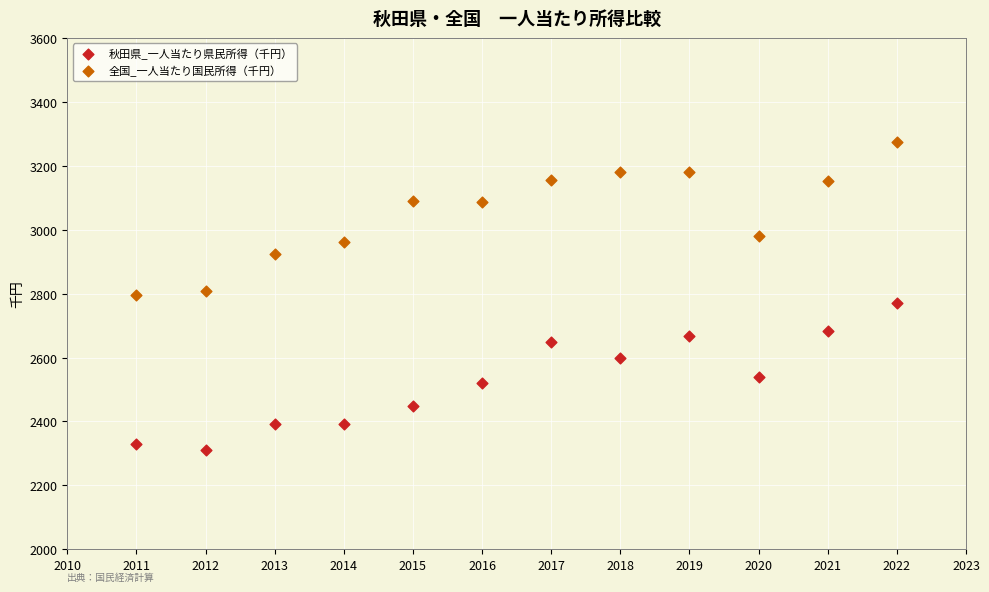

Which series reaches the maximum Y coordinate?

全国_一人当たり国民所得（千円）